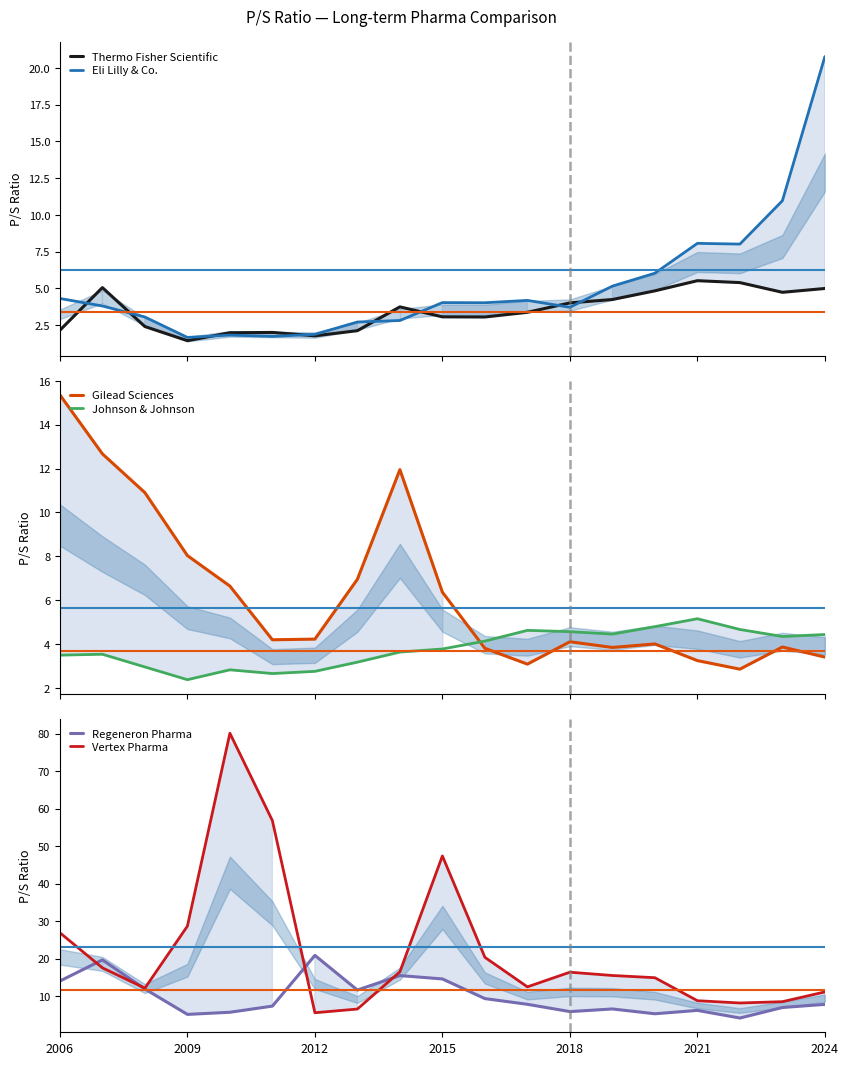

What is the sum of all Gilead Sciences values?

119.4